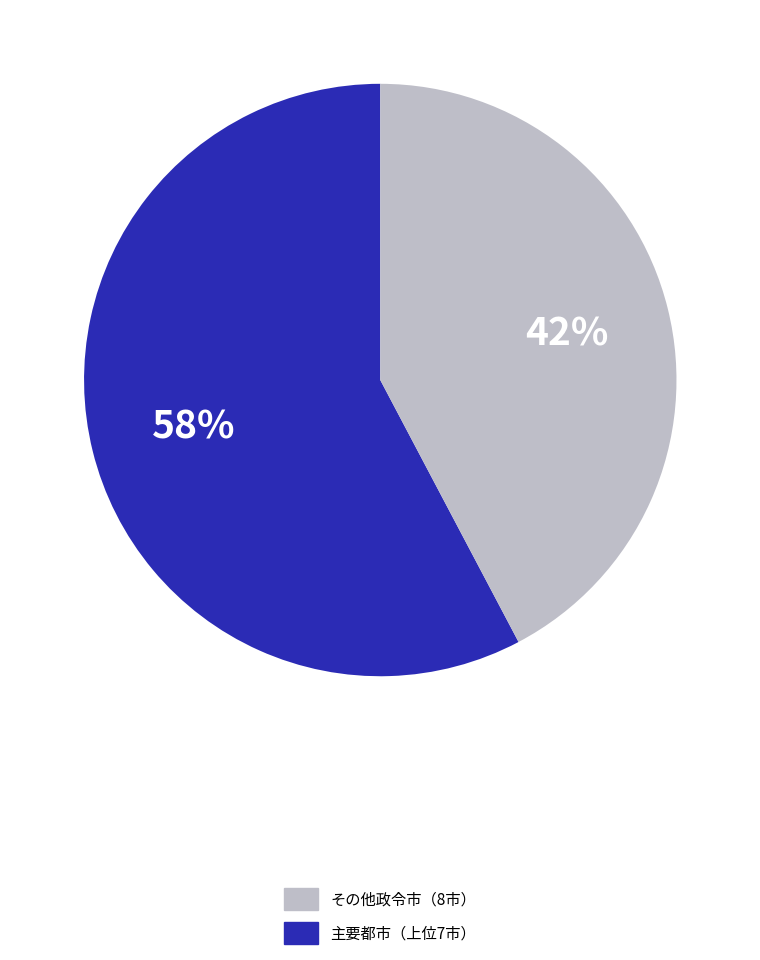

Is there a majority slice in this chart?

Yes